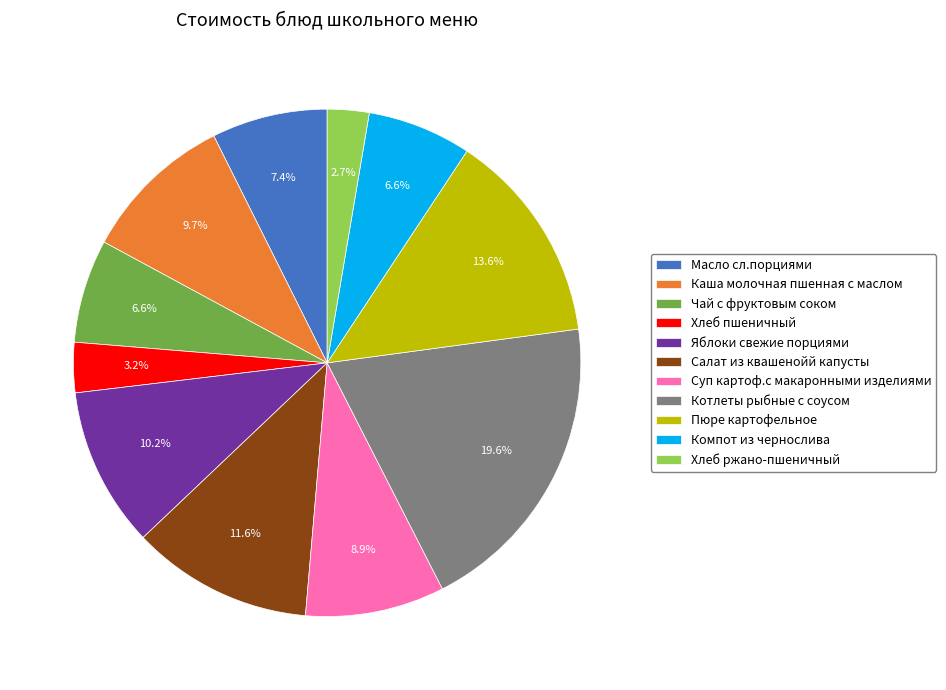

Does Суп картоф.с макаронными изделиями account for over 50% of the chart?

No